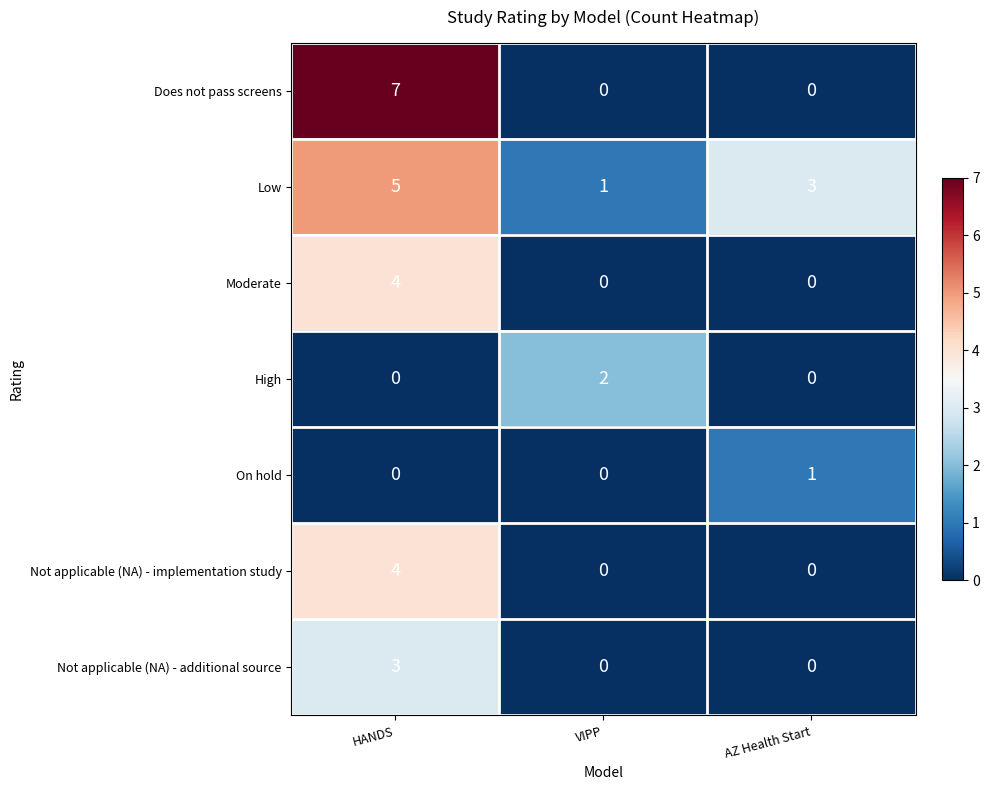

What is the sum of the Not applicable (NA) - additional source values at HANDS and VIPP?

3